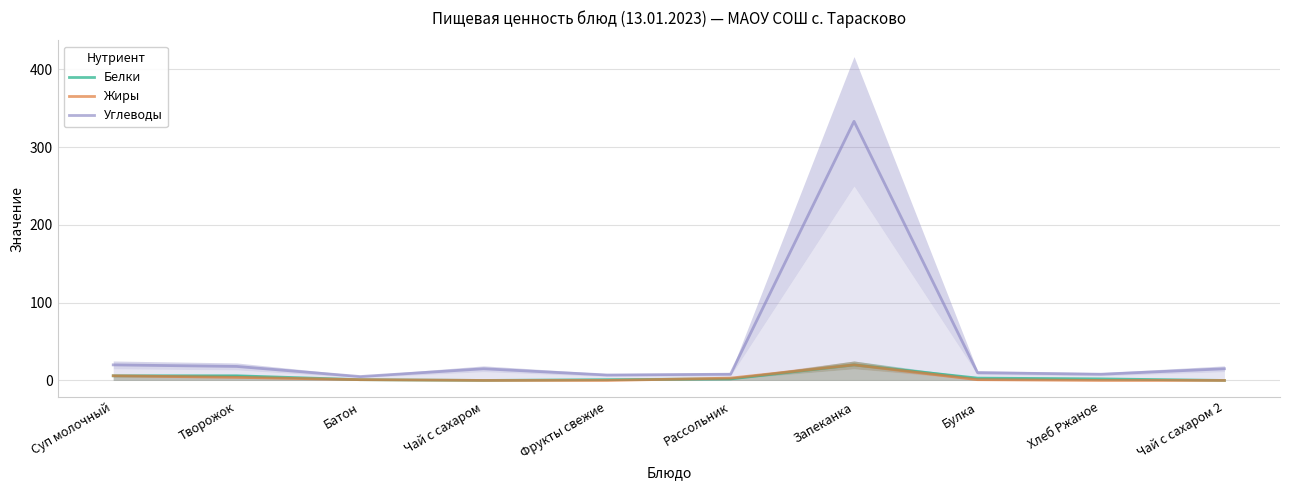

How many positive values does the Белки series have?

8